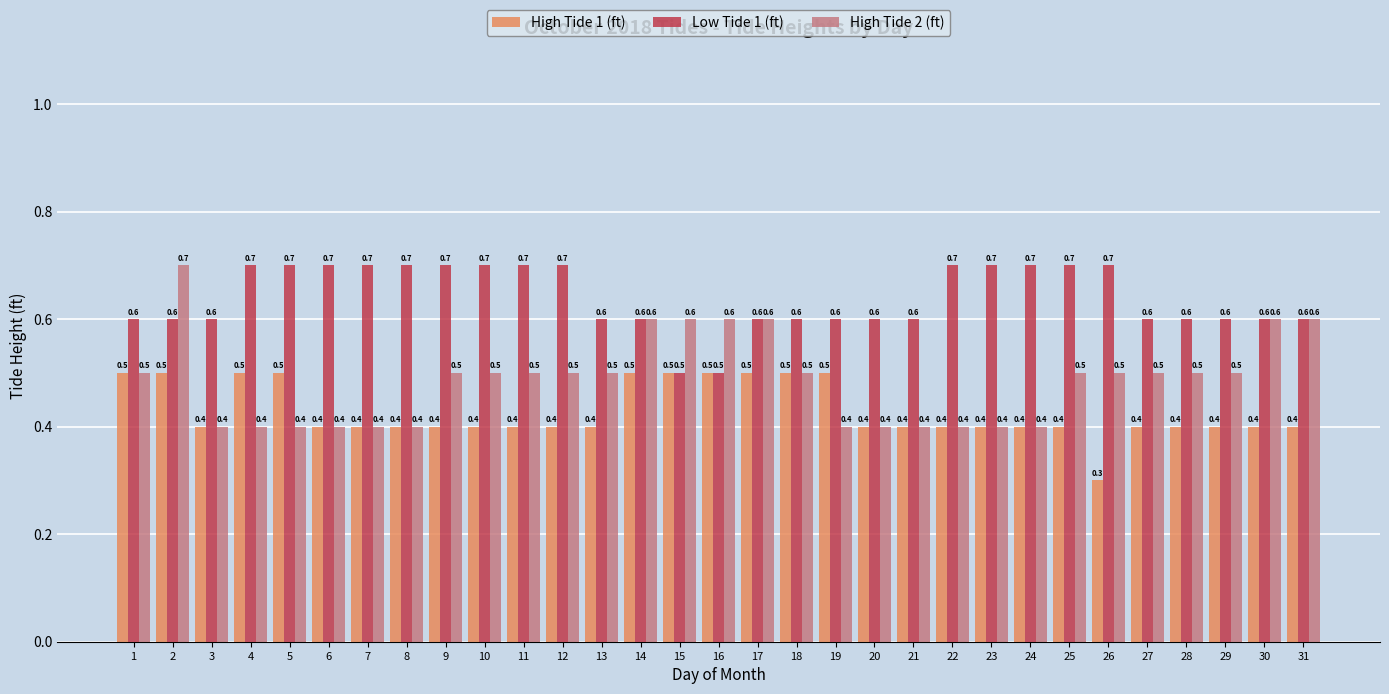

Which series has the largest range (max minus min)?

High Tide 2 (ft)